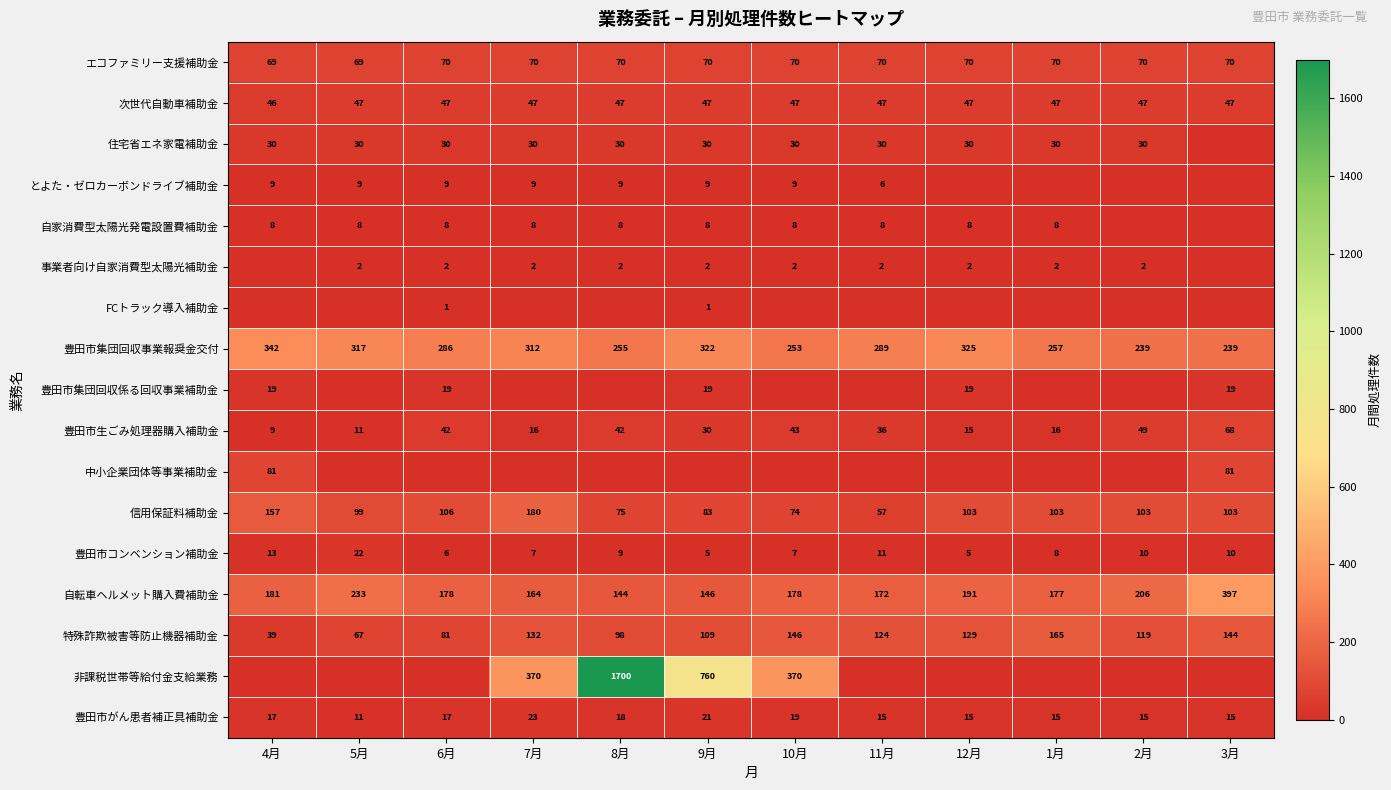

What is the minimum value for 豊田市集団回収事業報奨金交付?

239